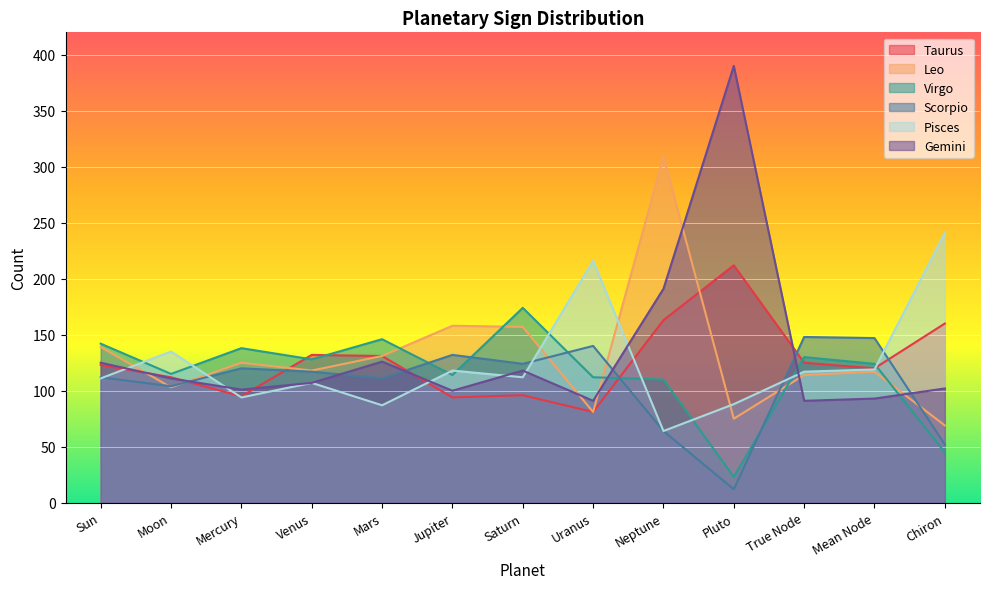

After their last crossing, which series has the higher values: Scorpio or Gemini?

Gemini